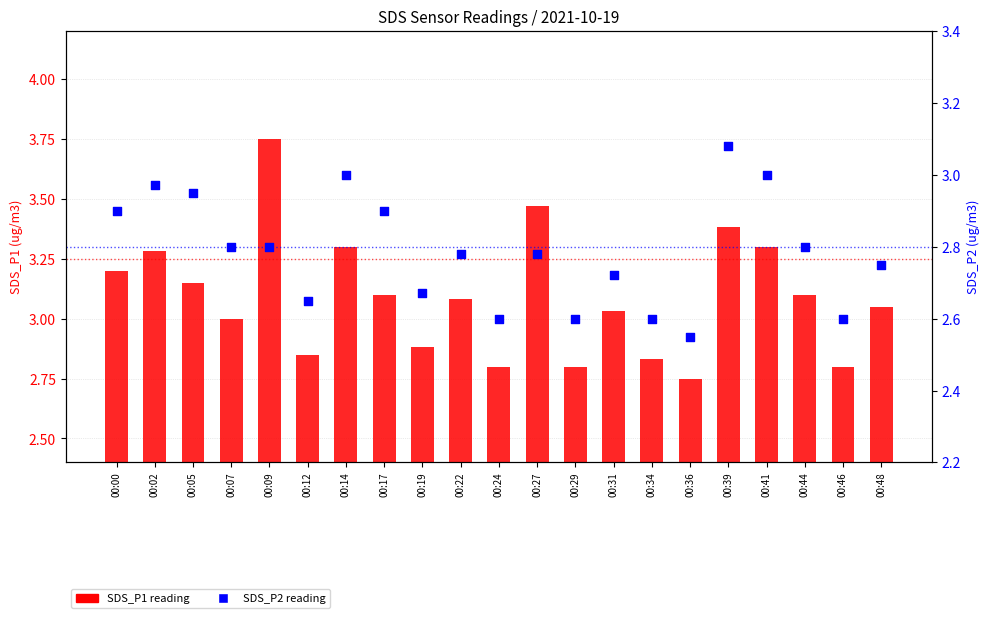

Is the value of SDS_P1 reading at 00:07 greater than the value of SDS_P2 reading at 00:46?

Yes